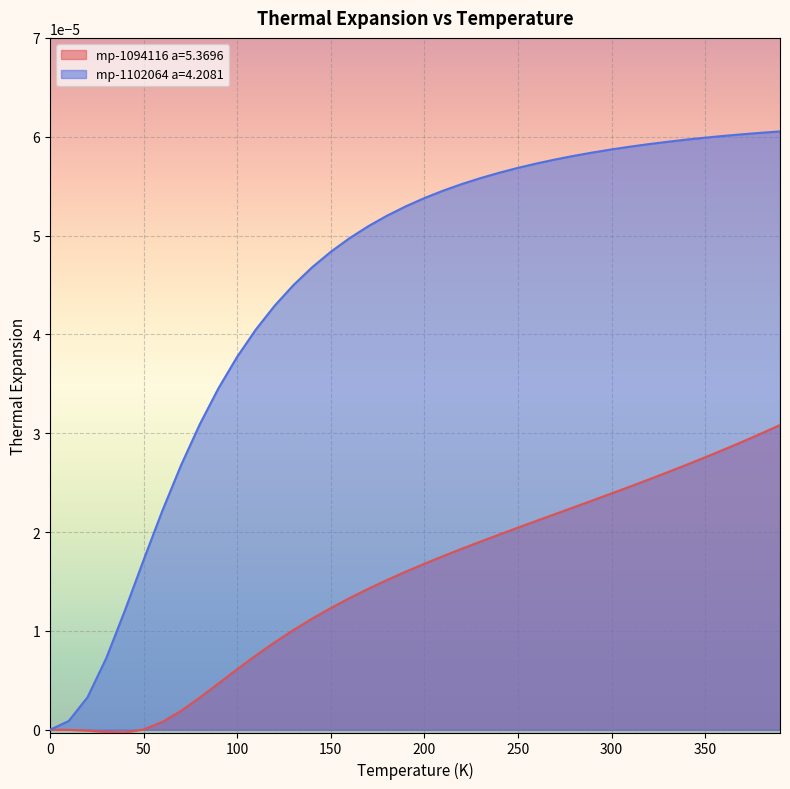

Reading left to right, extract all data points from this chart.

mp-1094116 a=5.3696: 0.0	-0.0	-0.0	-0.0	-0.0	0.0	0.0	0.0	0.0	0.0	0.0	0.0	0.0	0.0	0.0	0.0	0.0	0.0	0.0	0.0	0.0	0.0	0.0	0.0	0.0	0.0	0.0	0.0	0.0	0.0	0.0	0.0	0.0	0.0	0.0	0.0	0.0	0.0	0.0	0.0
mp-1102064 a=4.2081: 0.0	0.0	0.0	0.0	0.0	0.0	0.0	0.0	0.0	0.0	0.0	0.0	0.0	0.0	0.0	0.0	0.0	0.0	0.0	0.0	0.0	0.0	0.0	0.0	0.0	0.0	0.0	0.0	0.0	0.0	0.0	0.0	0.0	0.0	0.0	0.0	0.0	0.0	0.0	0.0